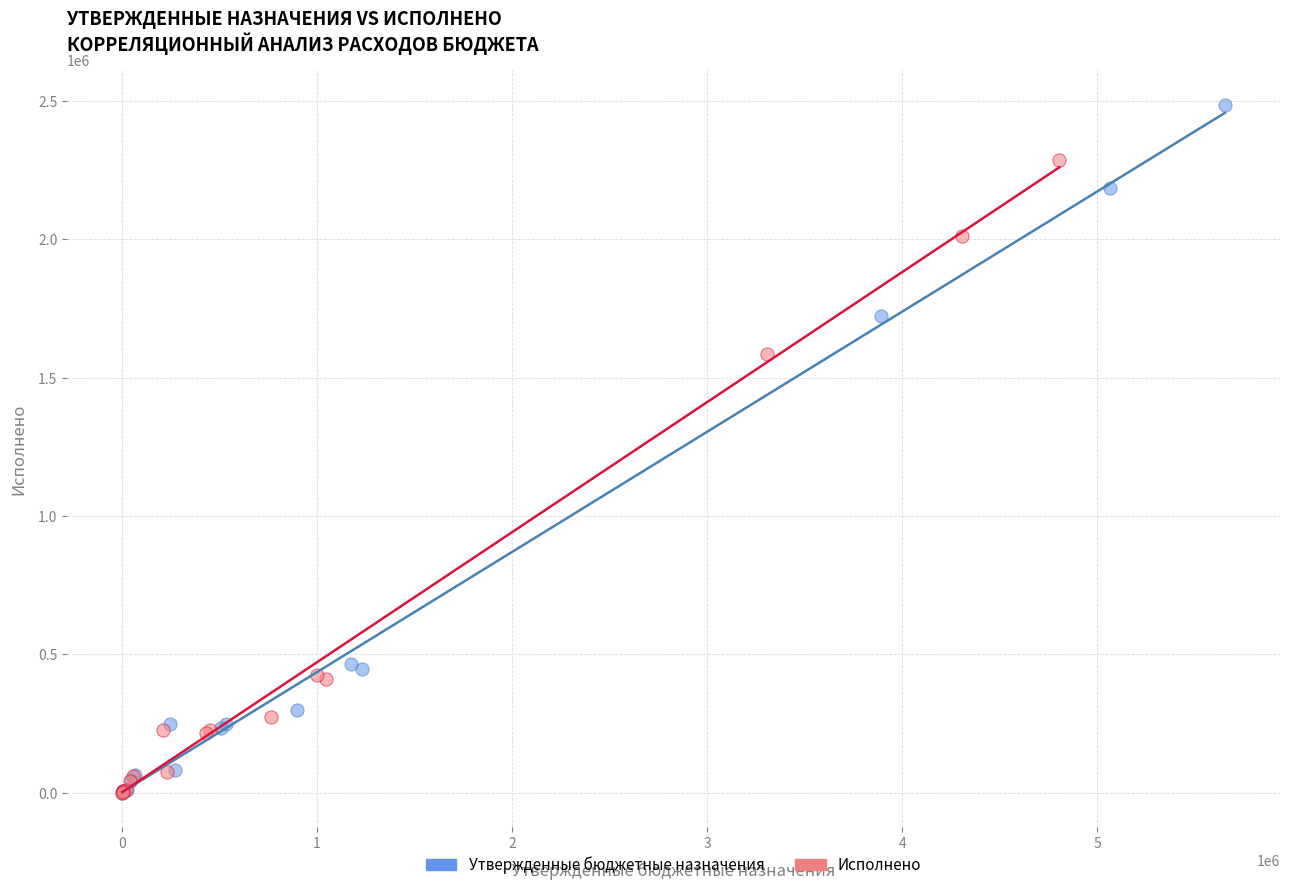

Which series contains the highest Y value?

Утвержденные бюджетные назначения